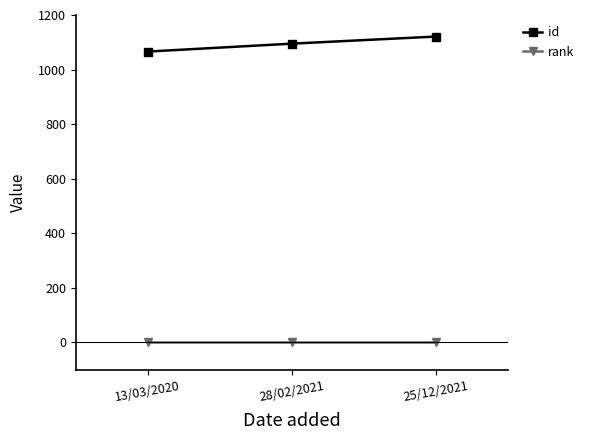

Rank the series at 28/02/2021 from highest to lowest value.

id, rank